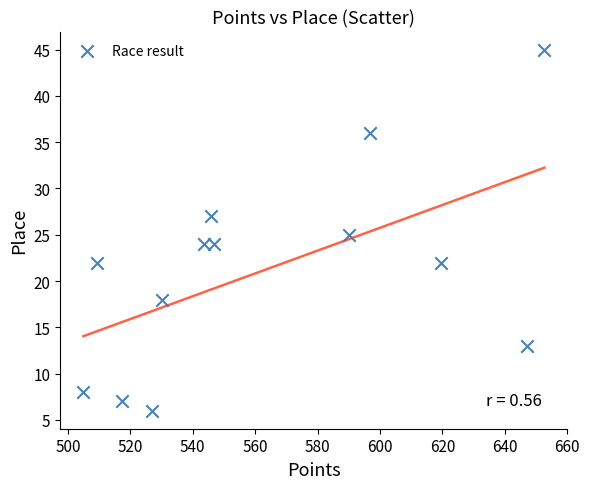

What is the range of Y values (max minus min)?

39